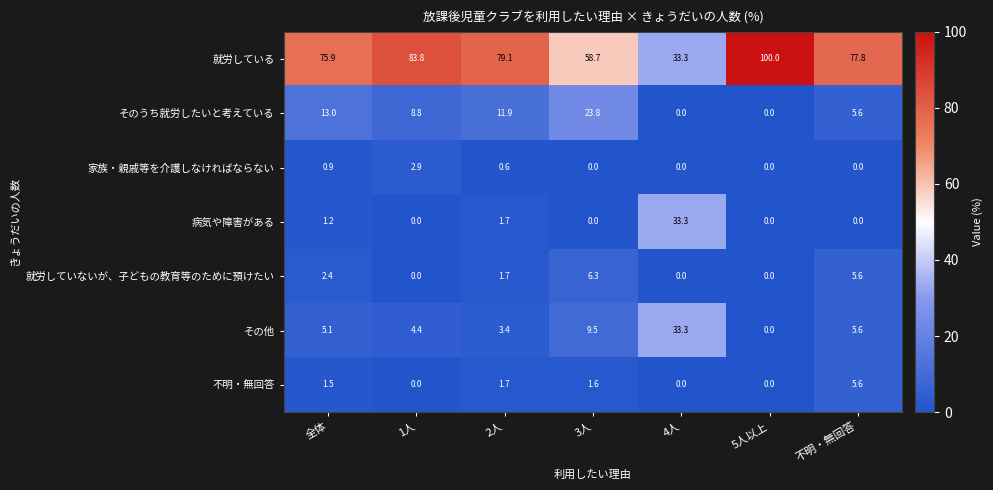

At 全体, list the series in order from largest to smallest.

就労している, そのうち就労したいと考えている, その他, 就労していないが、子どもの教育等のために預けたい, 不明・無回答, 病気や障害がある, 家族・親戚等を介護しなければならない